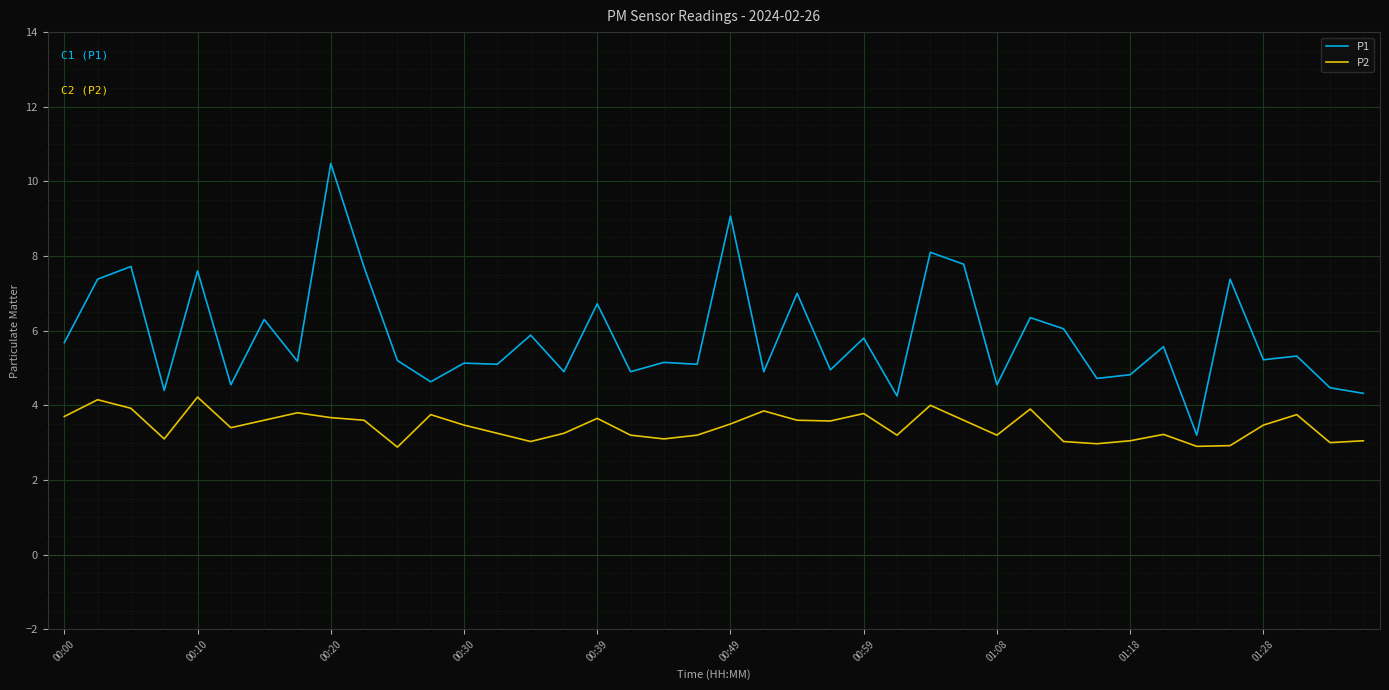

What is the maximum value for P1?

10.5